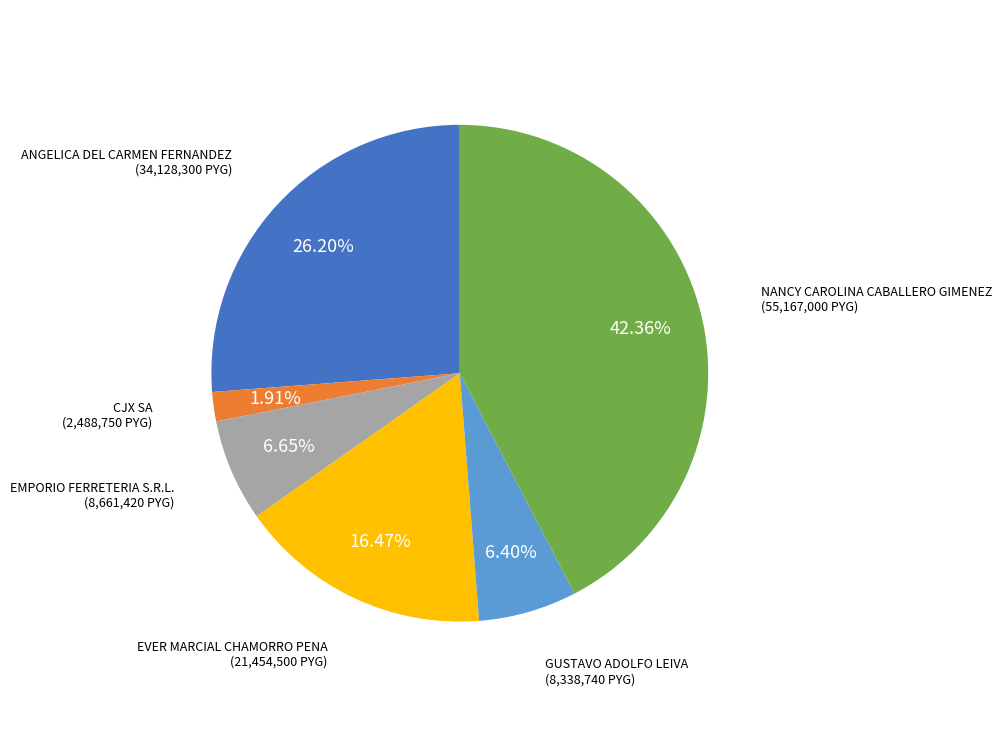

To the nearest percent, what portion does GUSTAVO ADOLFO LEIVA represent?

6%